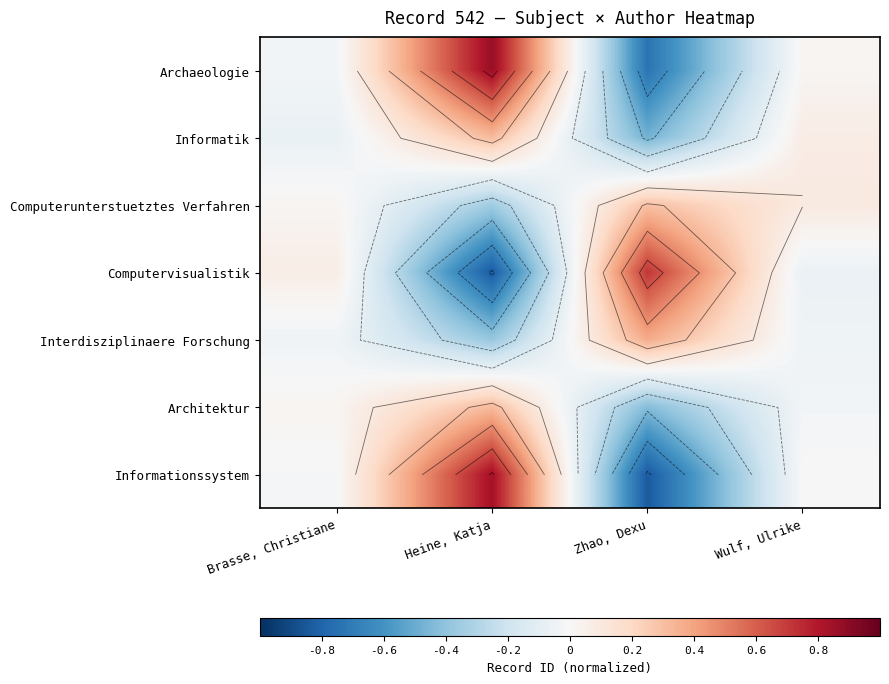

Which label corresponds to the largest value in the chart?

Heine, Katja